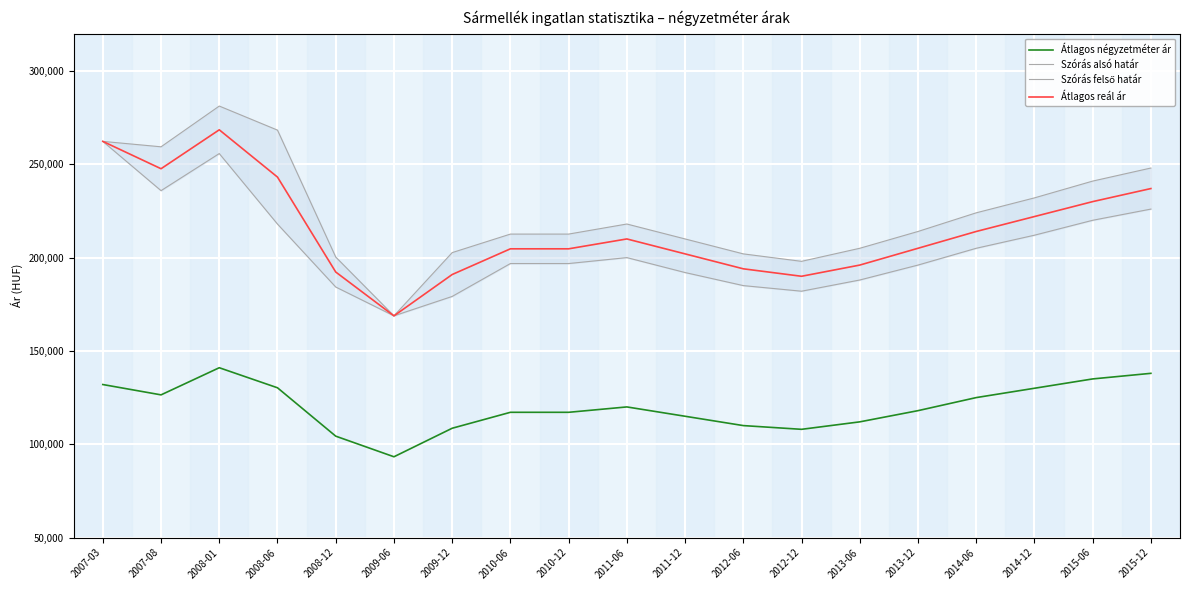

Where does the Átlagos reál ár series first go above 205000?

2007-03